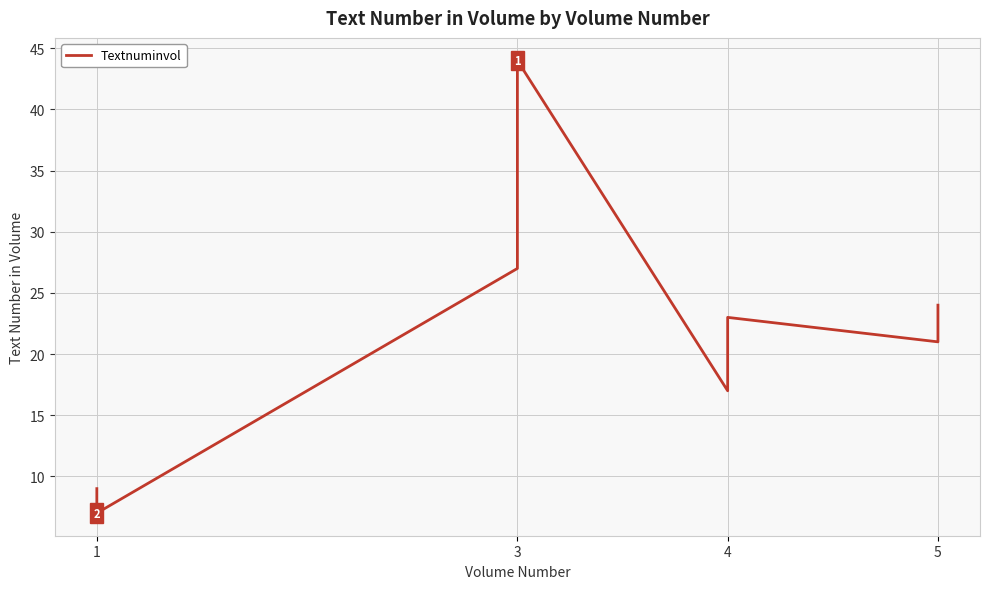

Reading left to right, transcribe all the data shown in this chart.

9	7	27	32	40	41	42	43	44	17	18	19	20	21	22	23	21	22	23	24